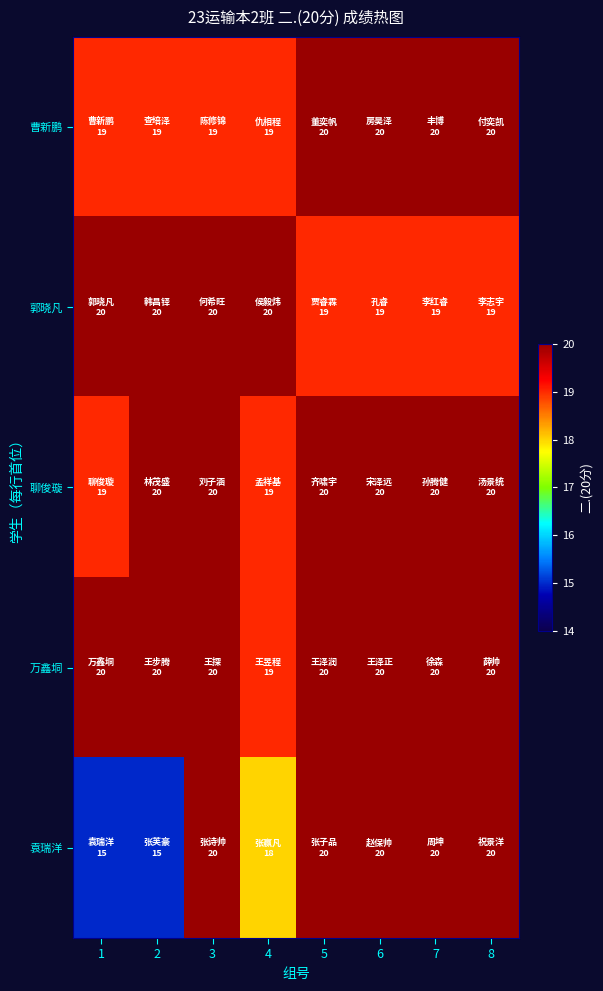

At how many categories does at least one series exceed 15?

8